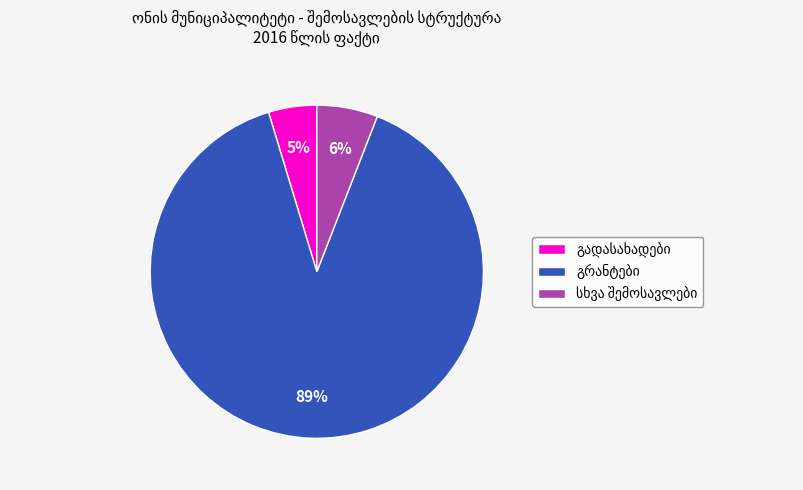

Is there a majority slice in this chart?

Yes